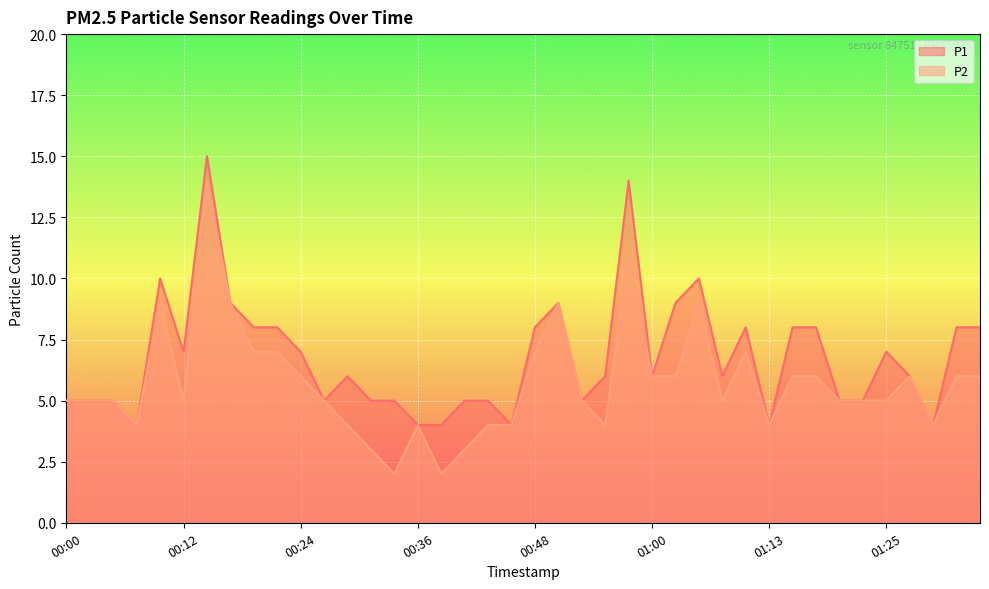

In P2, how many points are lower than both neighbors (excluding endpoints)?

8